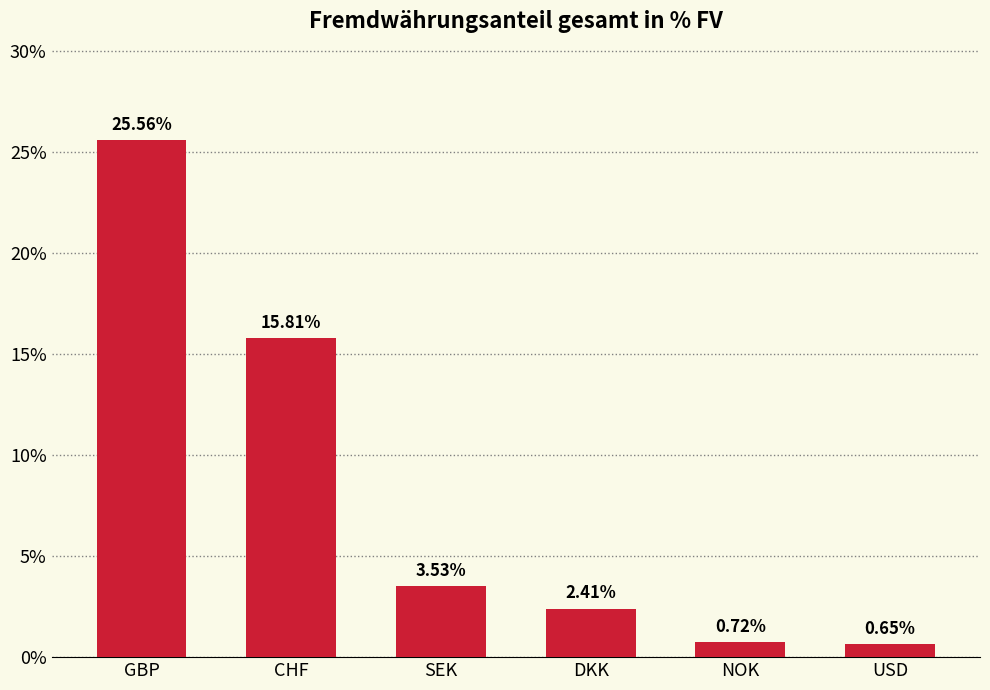

List the labels in order of value, smallest first.

USD, NOK, DKK, SEK, CHF, GBP